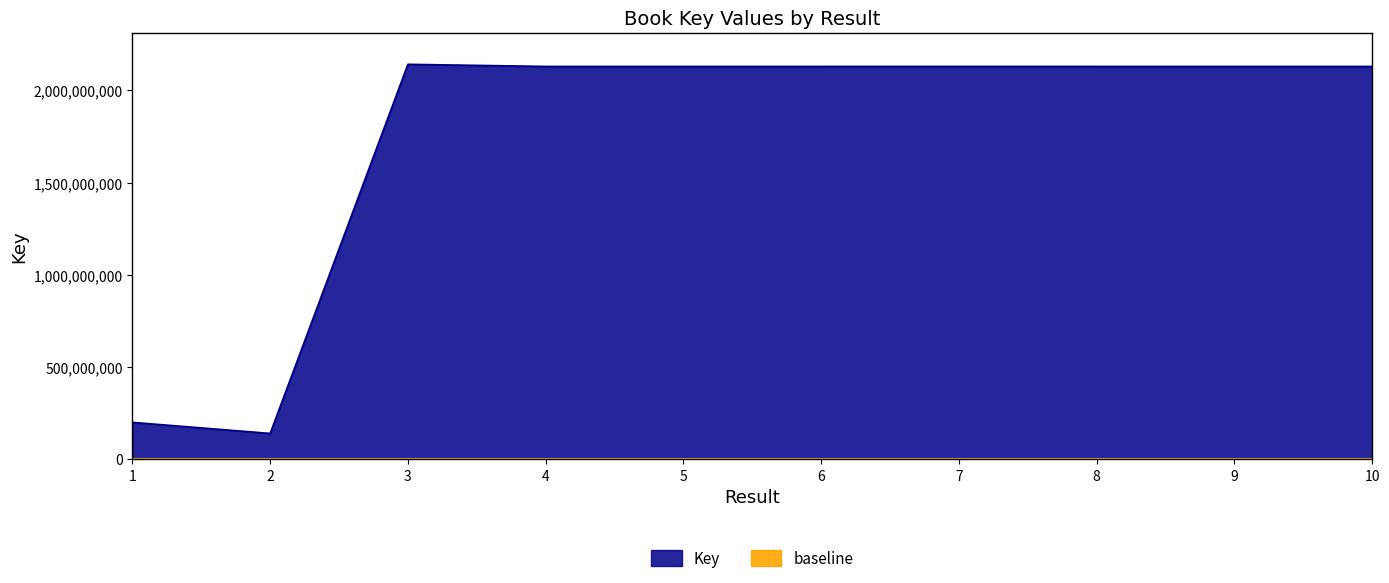

What is the sum of the values at 2 and 10?

2270858272